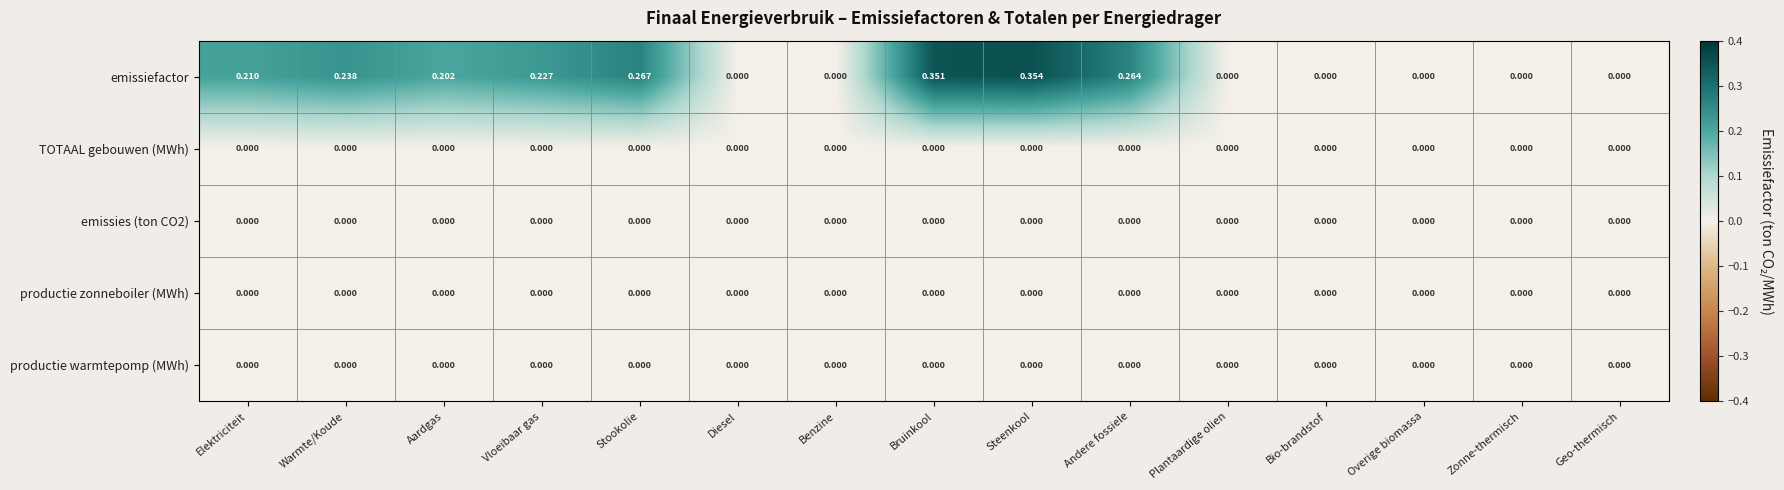

At which category is the sum across all series the highest?

Steenkool